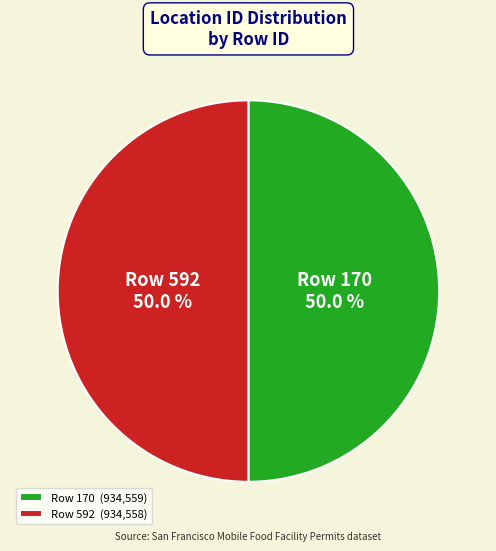

How much of the chart is everything except Row 592?

50.0%